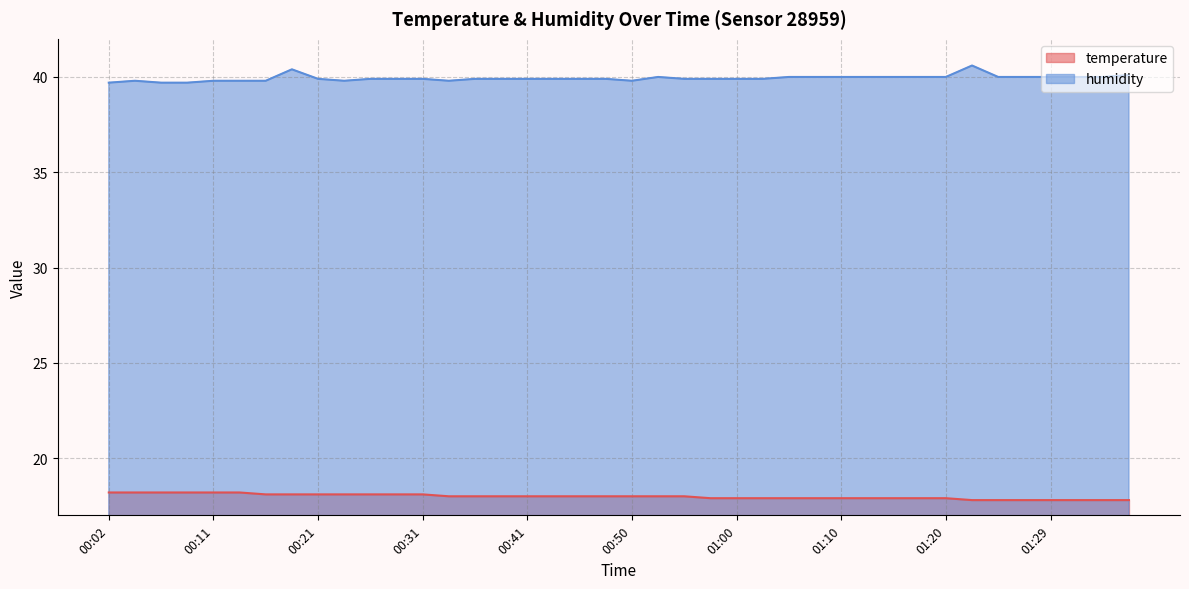

Which series has the largest total across all categories?

humidity